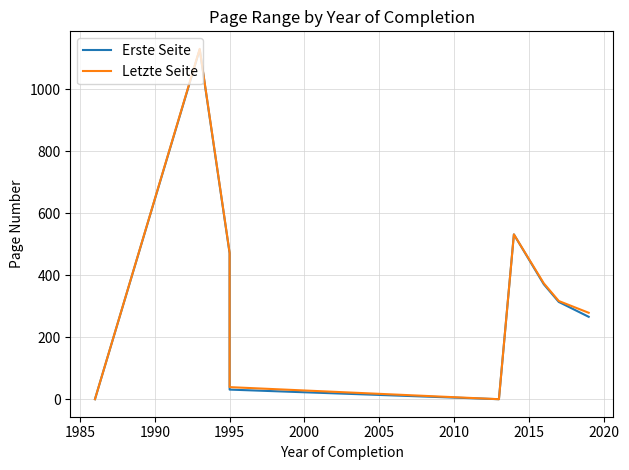

True or false: Letzte Seite has more than 1 points higher than both neighbors.

True